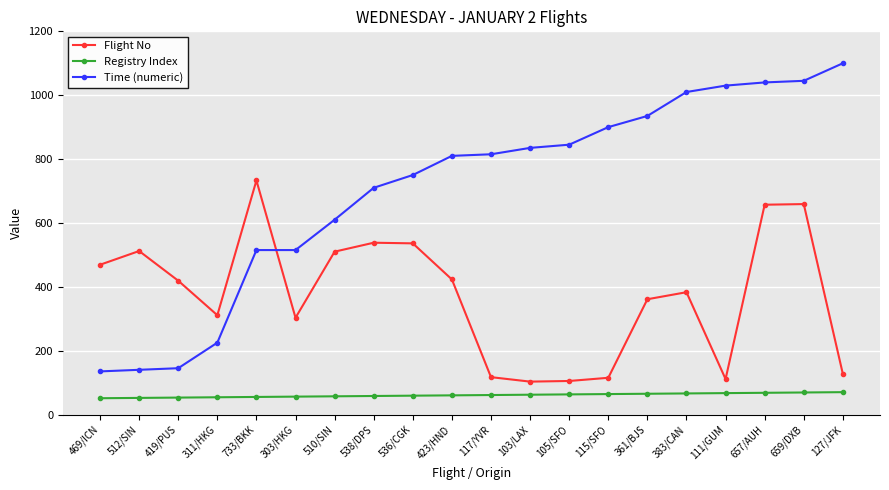

What is the label of the 6th point from the left?

303/HKG